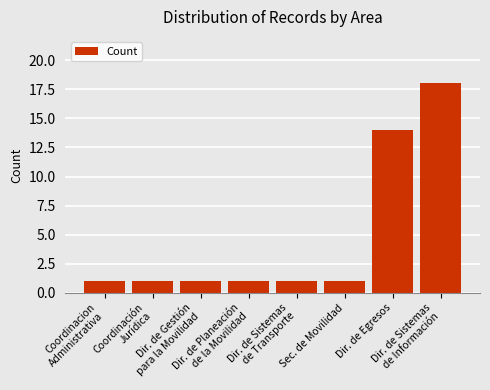

How many categories are shown in the chart?

8